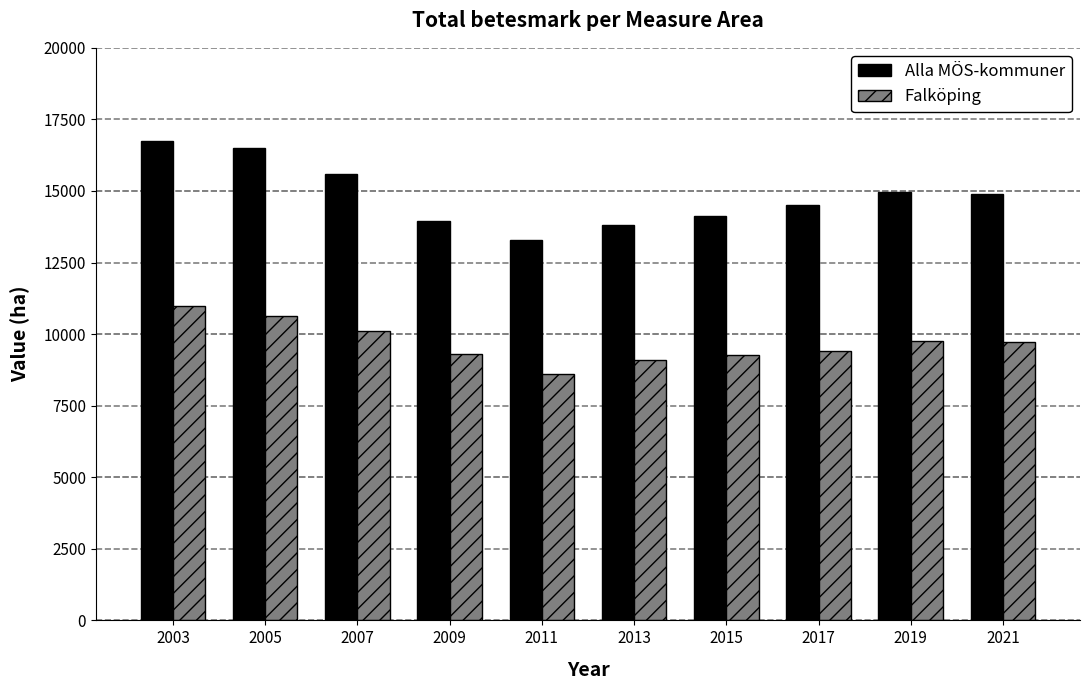

The Alla MÖS-kommuner series shows 21108 at 2009. True or false?

False